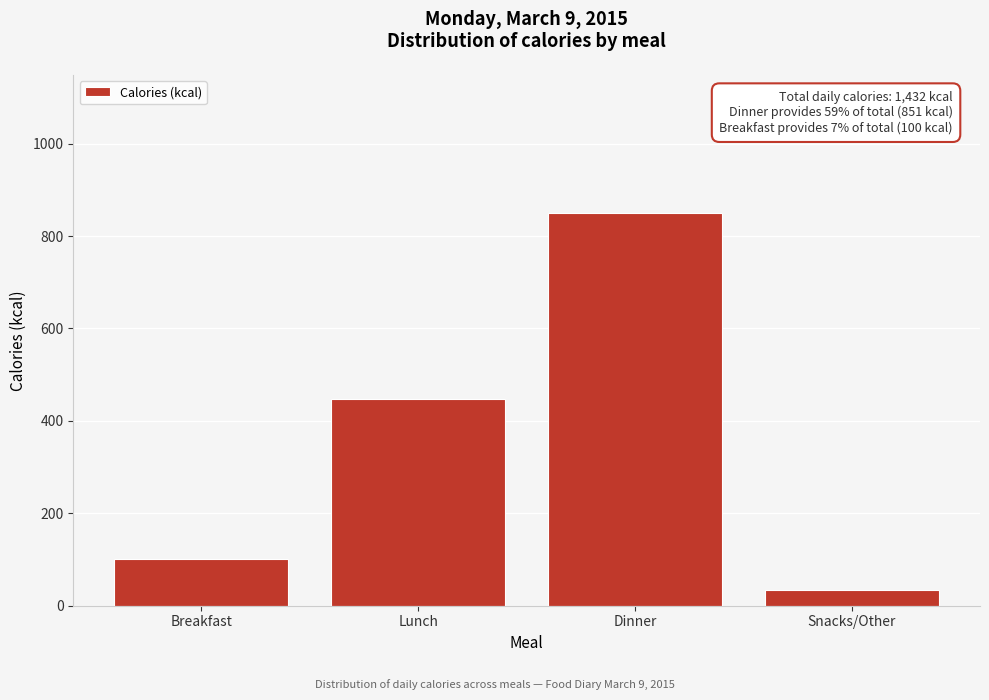

Reading left to right, what are all the values shown in this chart?

100	447	851	34